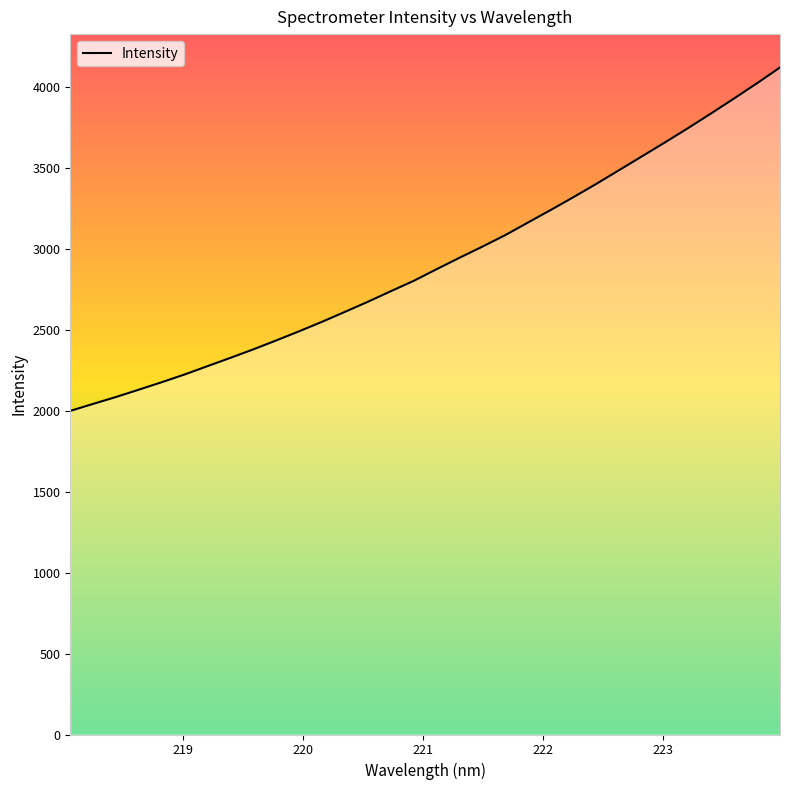

What is the greatest value displayed?

4120.2